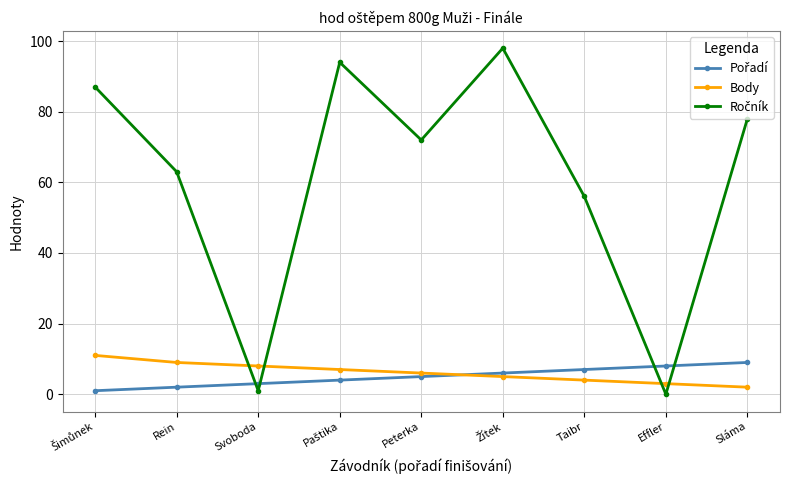

Count the number of data series in this chart.

3